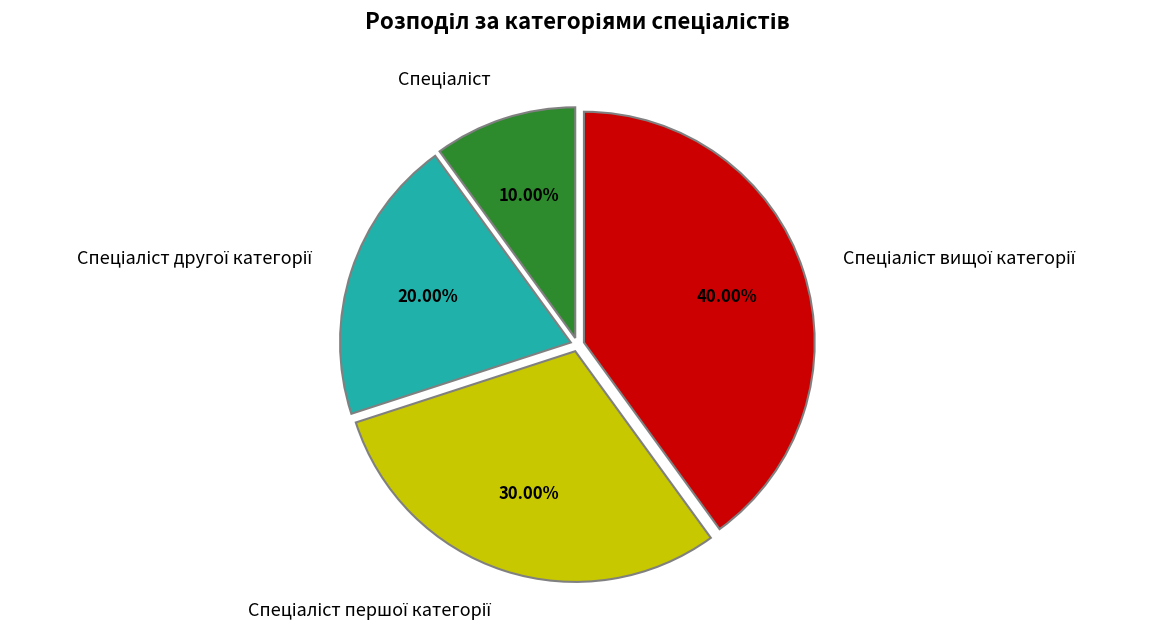

Is there a majority slice in this chart?

No